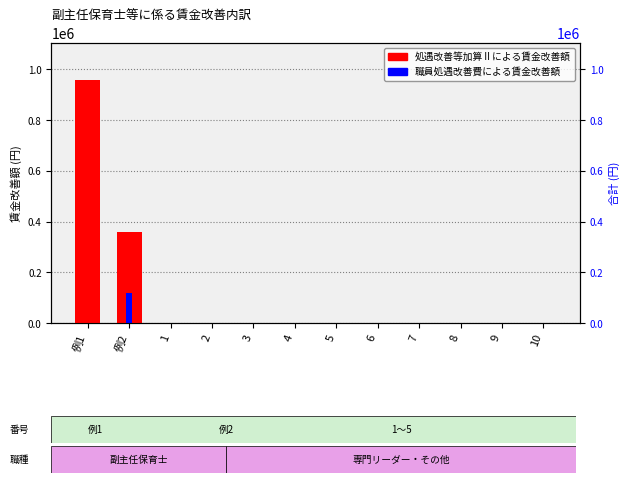

At which category does the chart reach its minimum across all series?

1